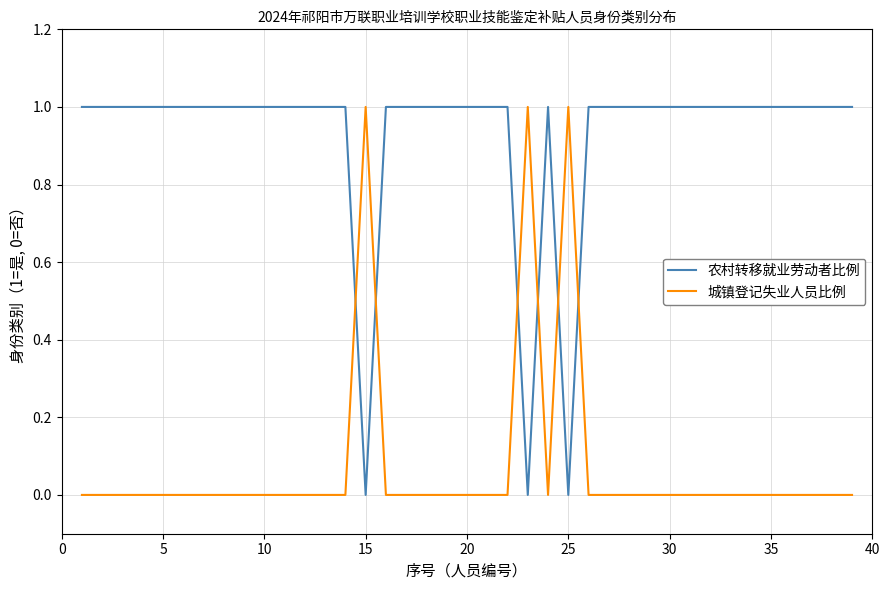

List the series in order of their overall mean, highest first.

农村转移就业劳动者比例, 城镇登记失业人员比例